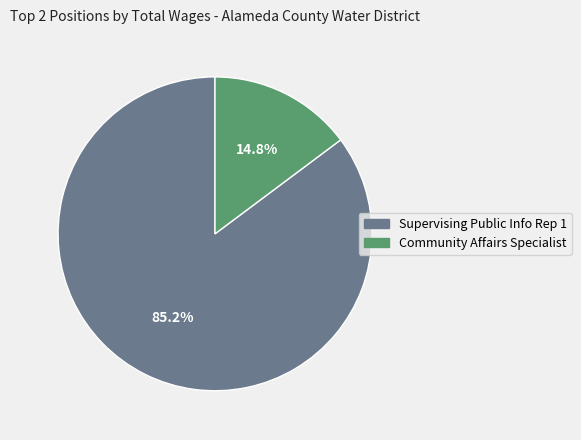

To the nearest percent, what percentage of the pie is Supervising Public Info Rep 1?

85%